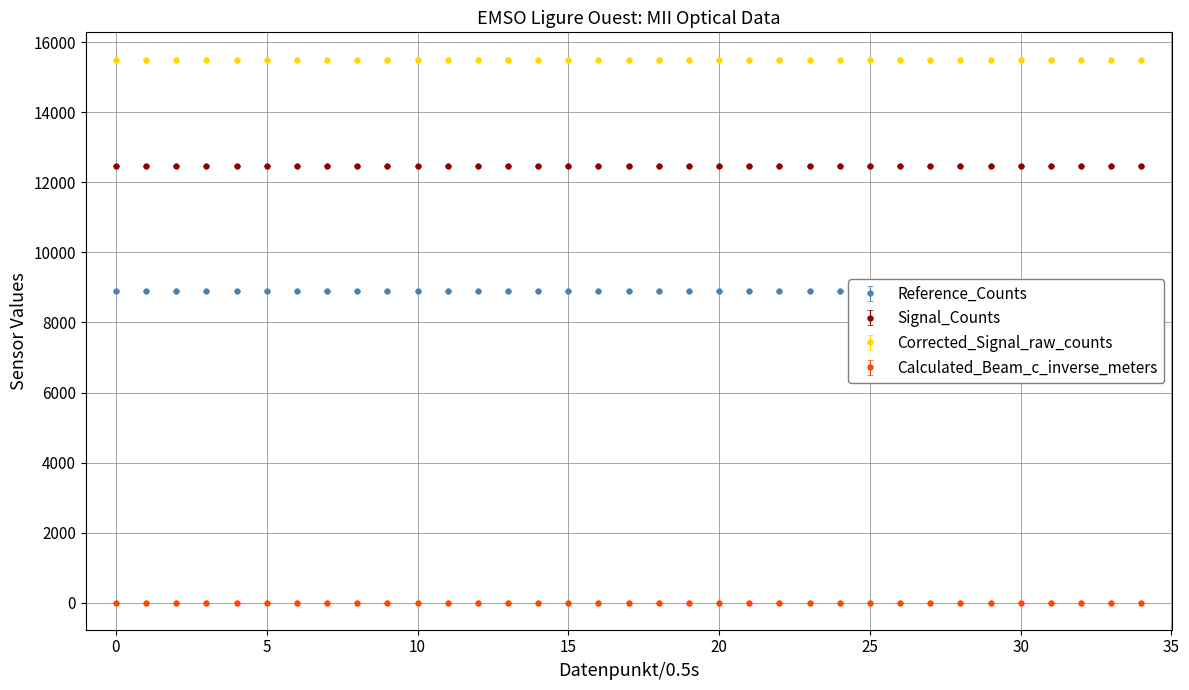

True or false: Signal_Counts and Calculated_Beam_c_inverse_meters intersect in this chart.

False